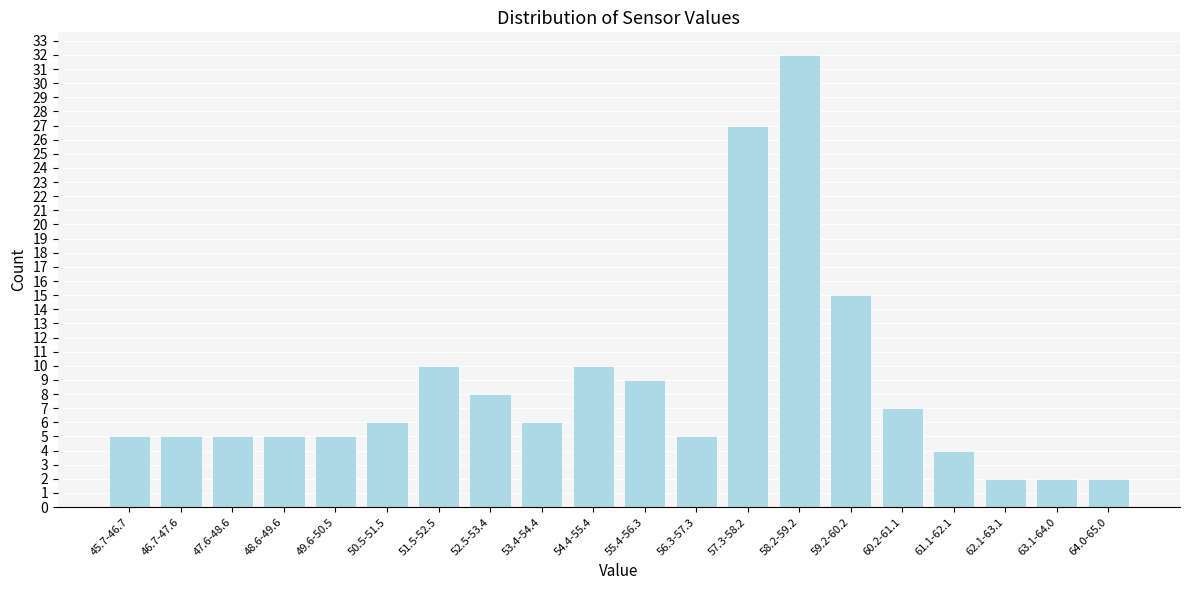

Reading left to right, list all the values displayed in this chart.

45.7-46.7=5	46.7-47.6=5	47.6-48.6=5	48.6-49.6=5	49.6-50.5=5	50.5-51.5=6	51.5-52.5=10	52.5-53.4=8	53.4-54.4=6	54.4-55.4=10	55.4-56.3=9	56.3-57.3=5	57.3-58.2=27	58.2-59.2=32	59.2-60.2=15	60.2-61.1=7	61.1-62.1=4	62.1-63.1=2	63.1-64.0=2	64.0-65.0=2